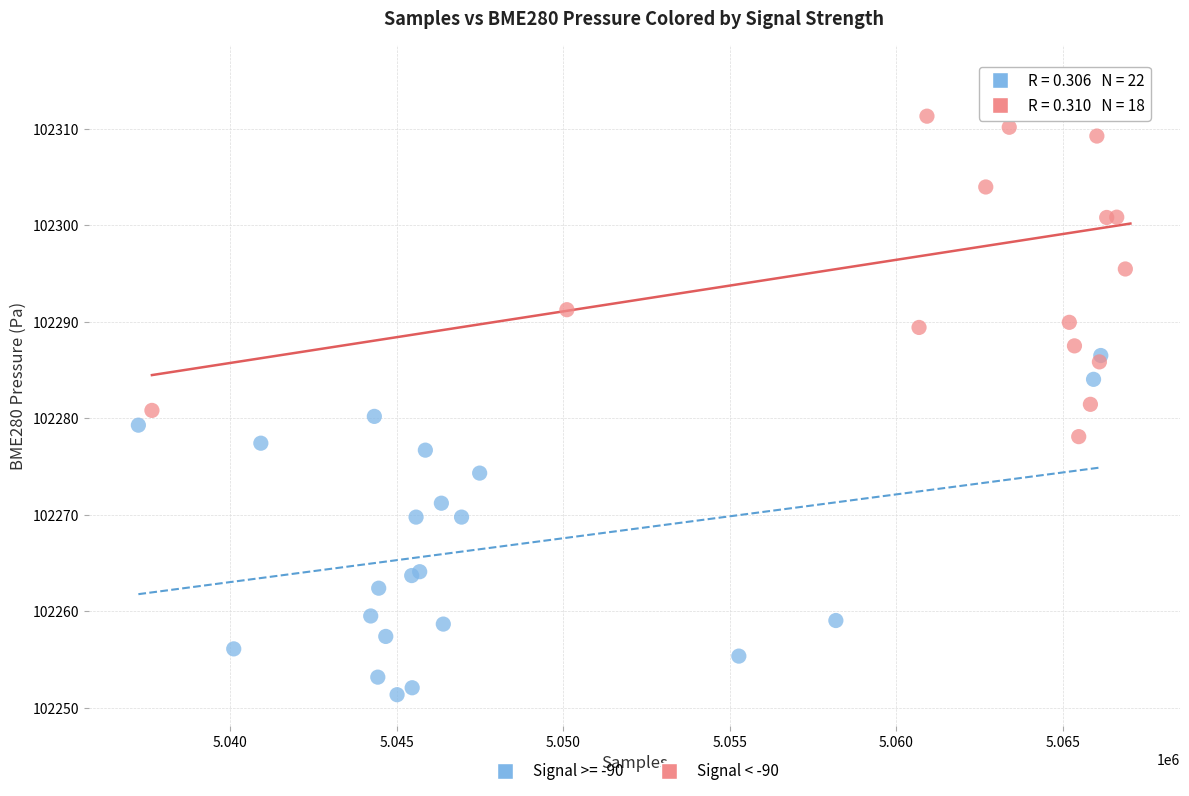

Which series has the widest spread of Y values?

Signal < -90